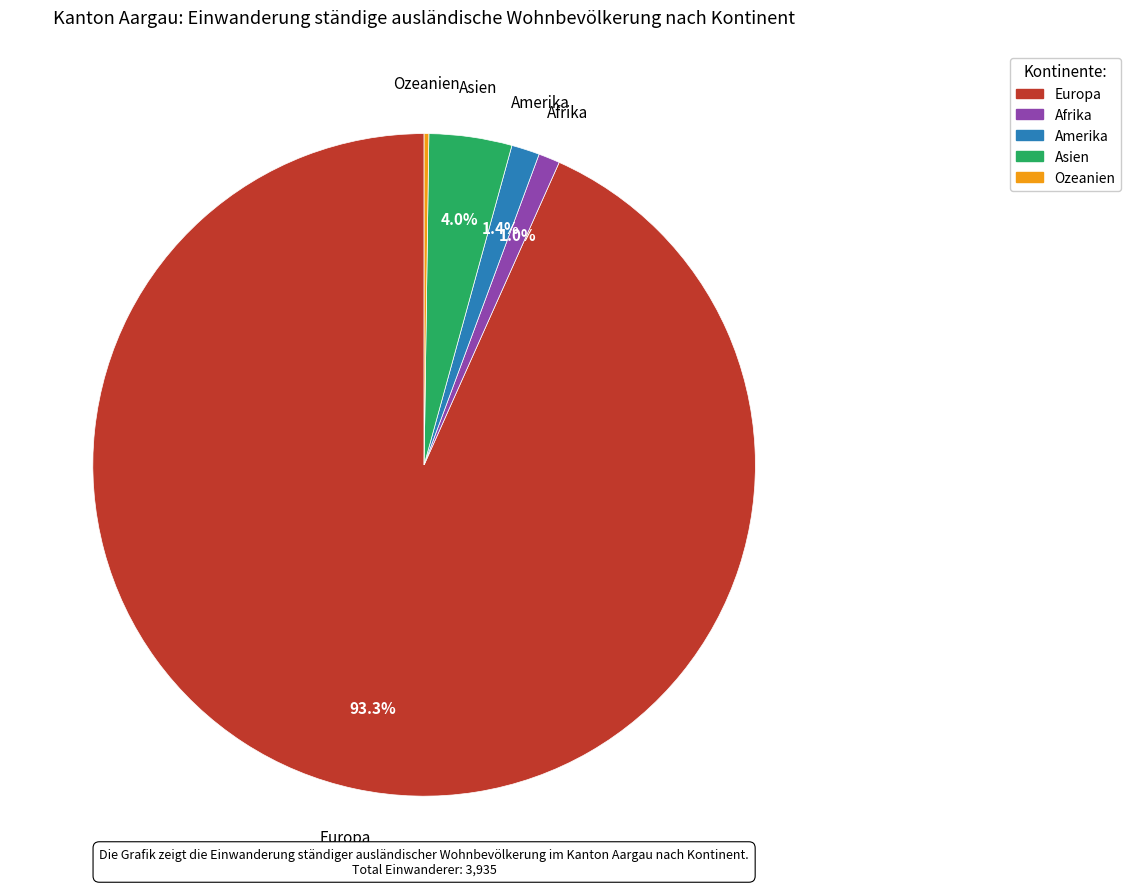

Between Europa and Amerika, which is larger?

Europa